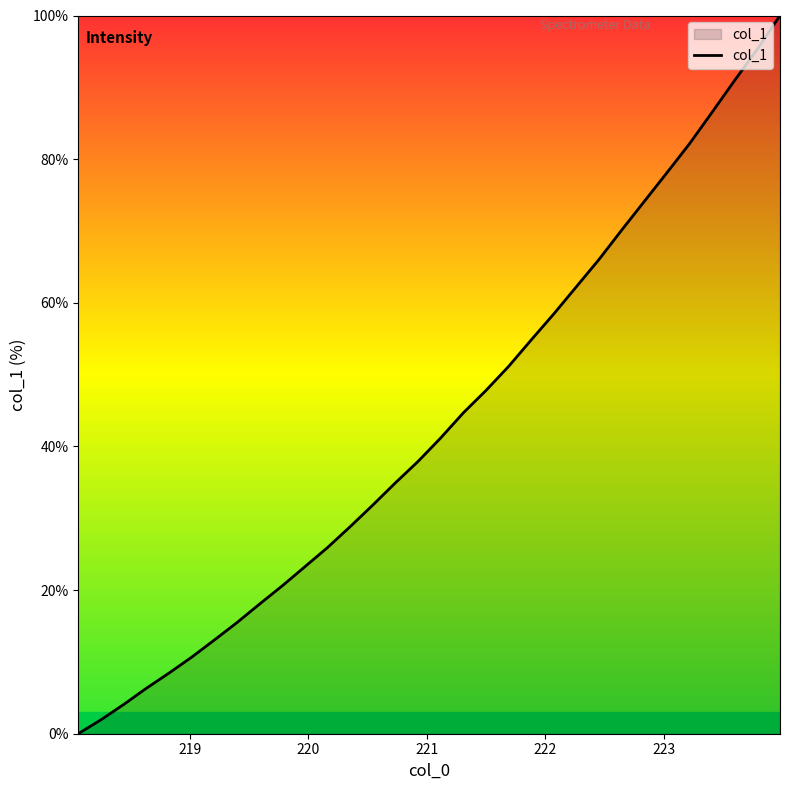

What is the maximum value shown in the chart?

100.0